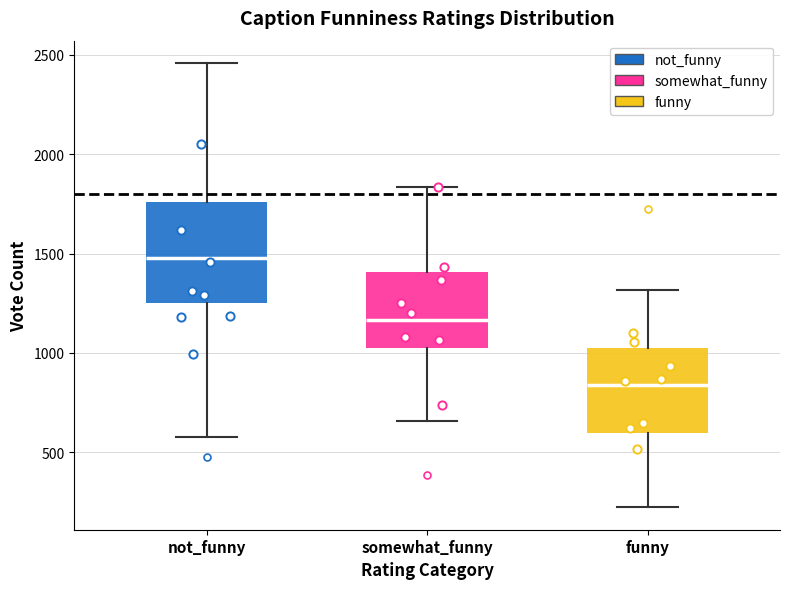

Reading left to right, read every box against the y-axis: the position of its median line, the range the box covers, and the ends of its whiskers. The values are not printed on the chart, so give them approximately, as read against the axis.

not_funny: median 1500, box 1250 to 1750, whiskers 600 to 2450
somewhat_funny: median 1150, box 1000 to 1400, whiskers 650 to 1850
funny: median 850, box 600 to 1050, whiskers 200 to 1300